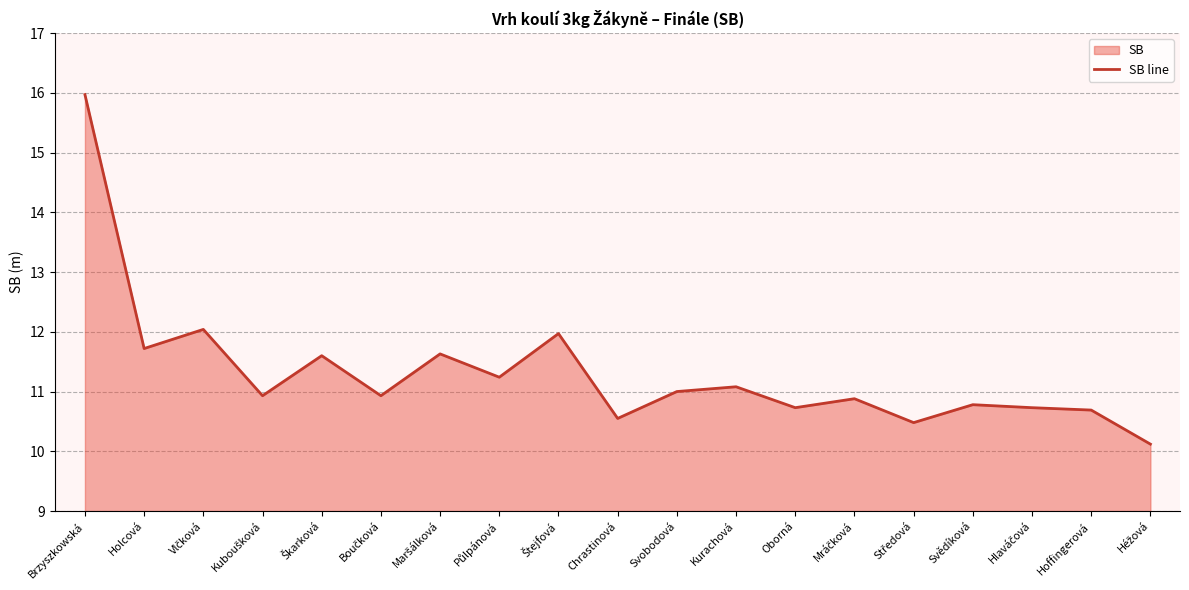

What is the average value?

11.3